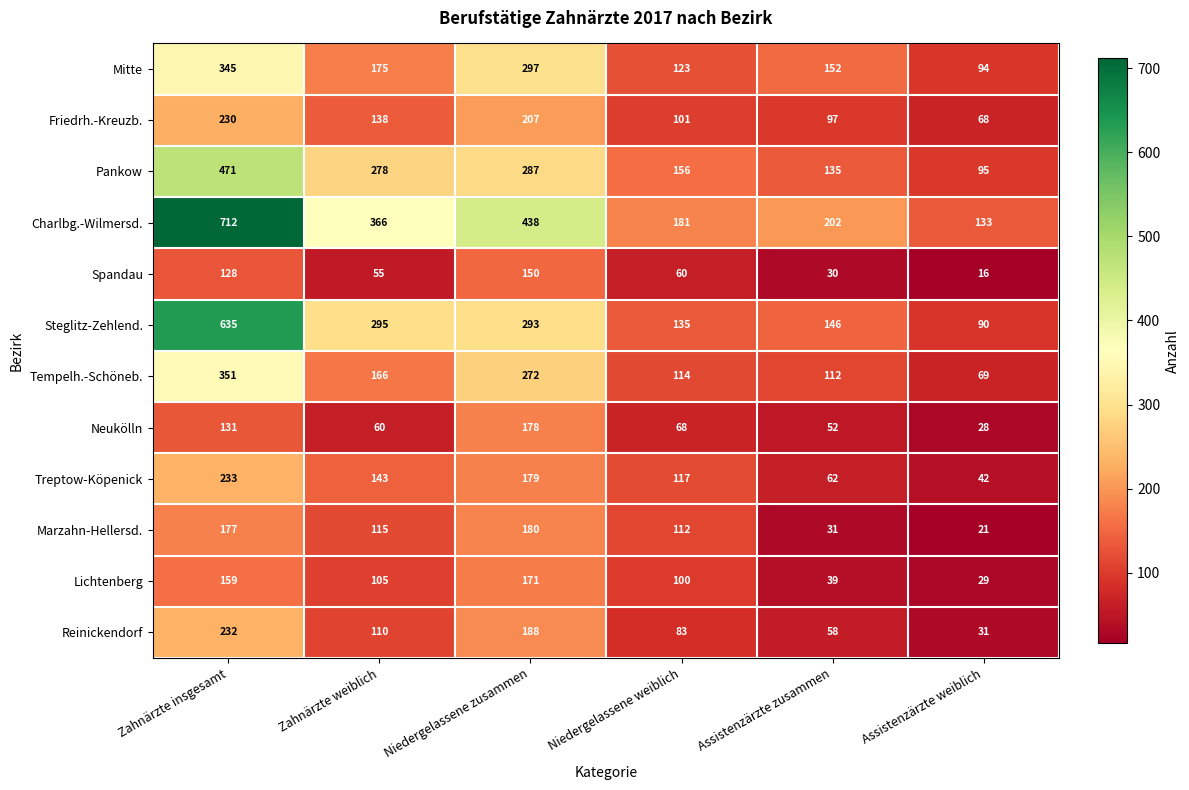

Rank the series by their maximum value, from highest to lowest.

Charlbg.-Wilmersd., Steglitz-Zehlend., Pankow, Tempelh.-Schöneb., Mitte, Treptow-Köpenick, Reinickendorf, Friedrh.-Kreuzb., Marzahn-Hellersd., Neukölln, Lichtenberg, Spandau